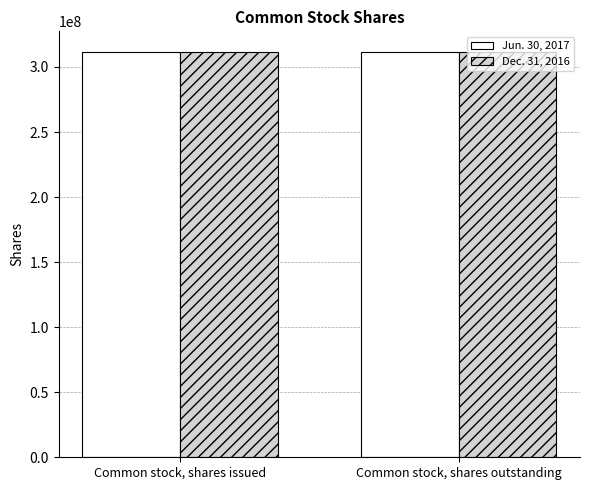

Reading left to right, what are all the values shown in this chart?

Jun. 30, 2017: Common stock, shares issued=311684539	Common stock, shares outstanding=311684539
Dec. 31, 2016: Common stock, shares issued=311817004	Common stock, shares outstanding=311817004